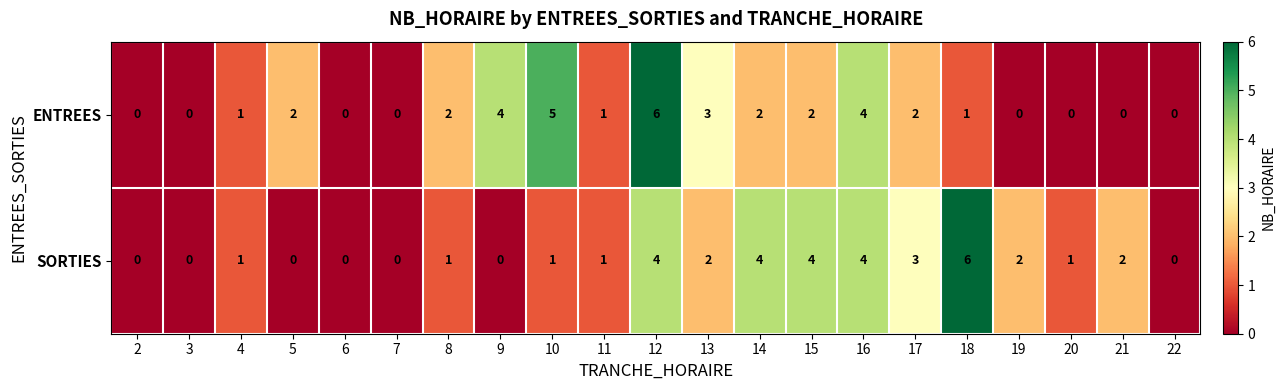

The SORTIES series shows 0 at 7. True or false?

True